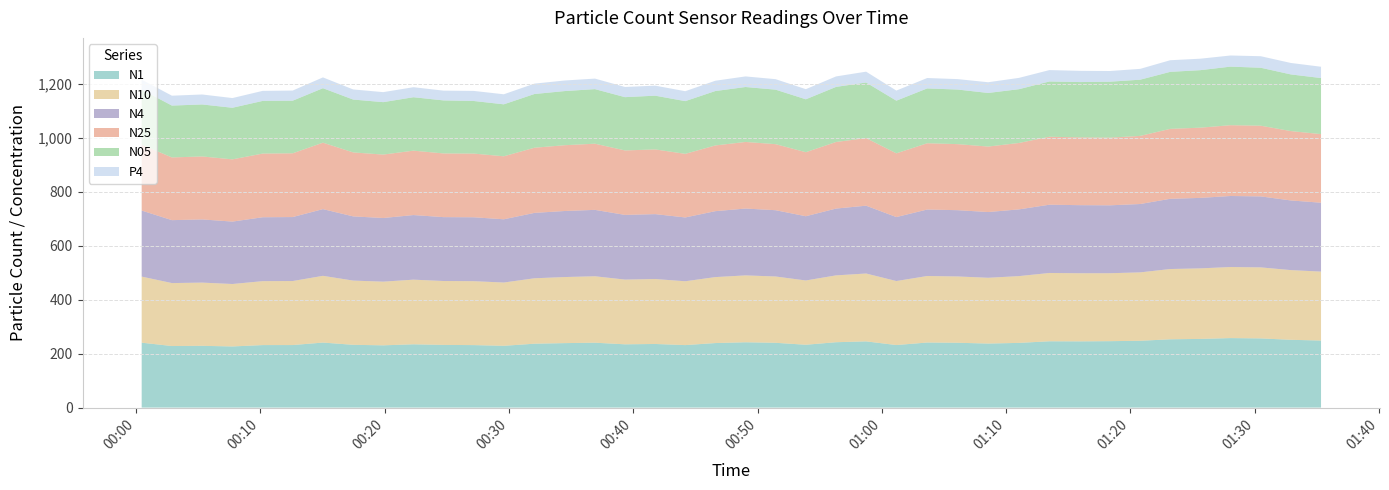

Rank the series at 10 from highest to lowest value.

N10, N4, N25, N1, N05, P4